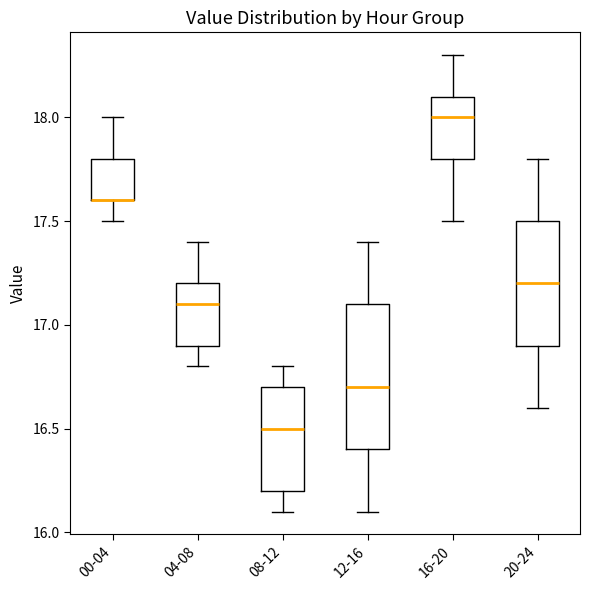

Reading left to right, read every box against the y-axis: the position of its median line, the range the box covers, and the ends of its whiskers. The values are not printed on the chart, so give them approximately, as read against the axis.

00-04: median 17.6 (drawn on the box's lower edge), box 17.6 to 17.8, whiskers 17.5 to 18.0
04-08: median 17.1, box 16.9 to 17.2, whiskers 16.8 to 17.4
08-12: median 16.5, box 16.2 to 16.7, whiskers 16.1 to 16.8
12-16: median 16.7, box 16.4 to 17.1, whiskers 16.1 to 17.4
16-20: median 18.0, box 17.8 to 18.1, whiskers 17.5 to 18.3
20-24: median 17.2, box 16.9 to 17.5, whiskers 16.6 to 17.8